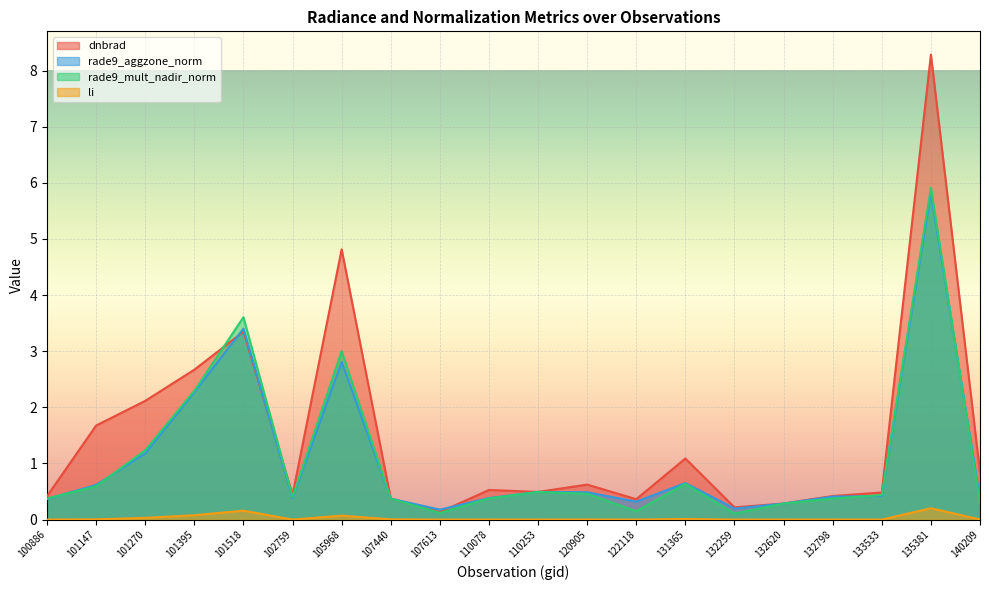

At which category does dnbrad reach its first local valley?

102759